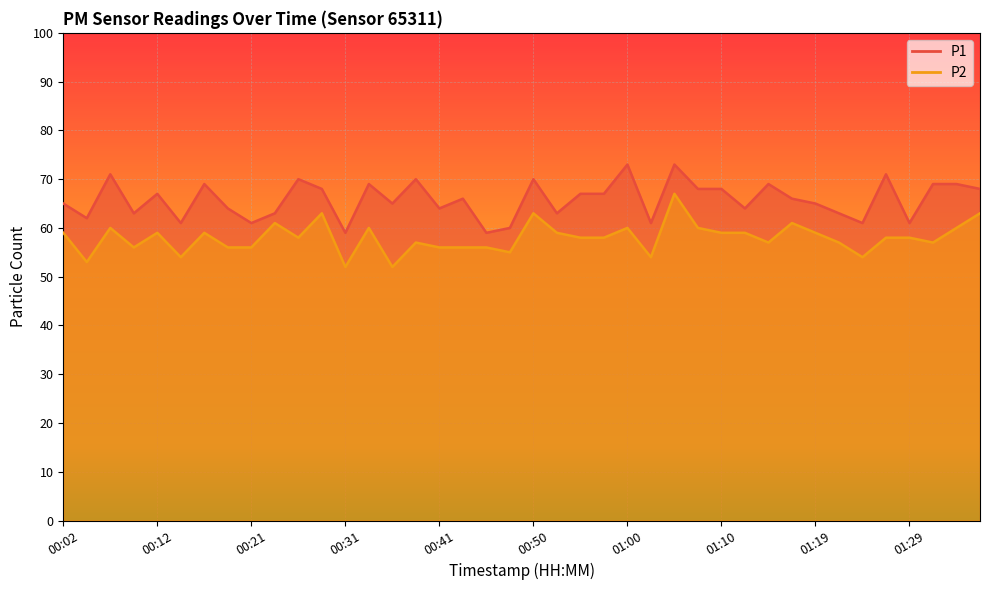

Read the P1 value at 01:12.

64